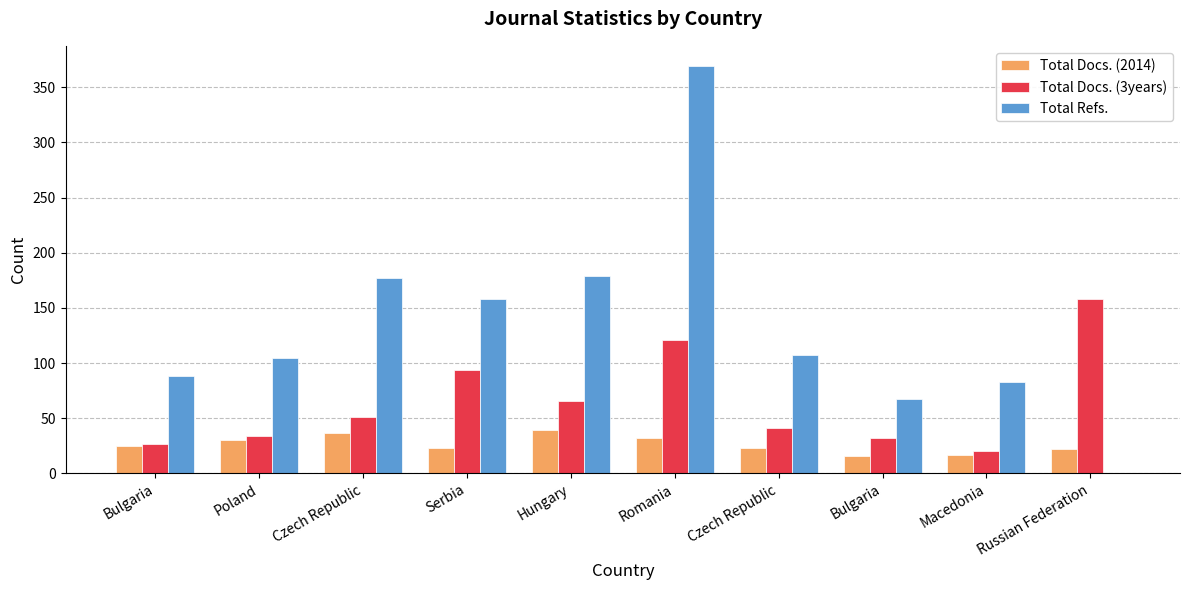

Does the chart contain stacked bars?

No